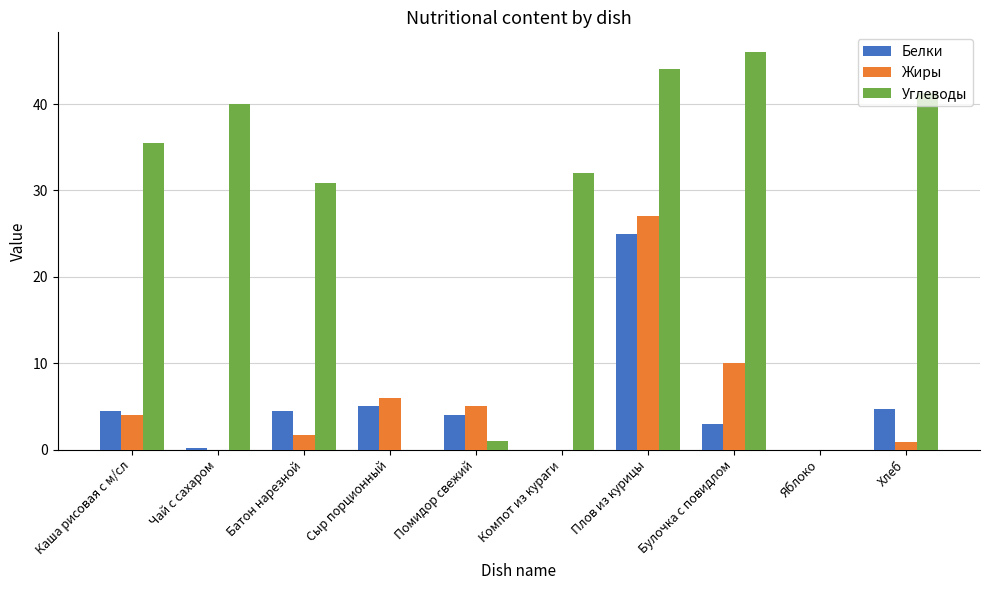

At which label does Жиры reach its peak?

Плов из курицы